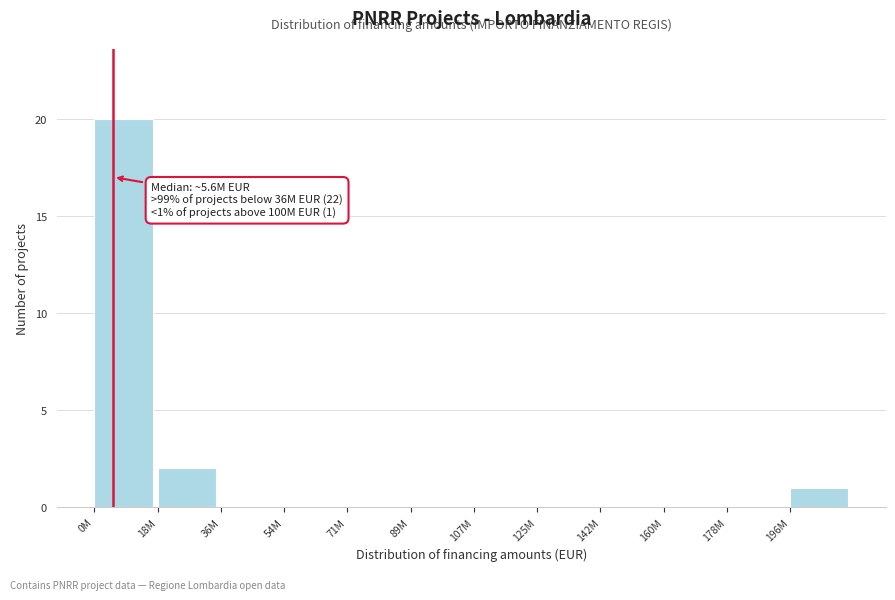

Reading left to right, what are all the values shown in this chart?

0M=20	18M=2	36M=0	54M=0	71M=0	89M=0	107M=0	125M=0	142M=0	160M=0	178M=0	196M=1